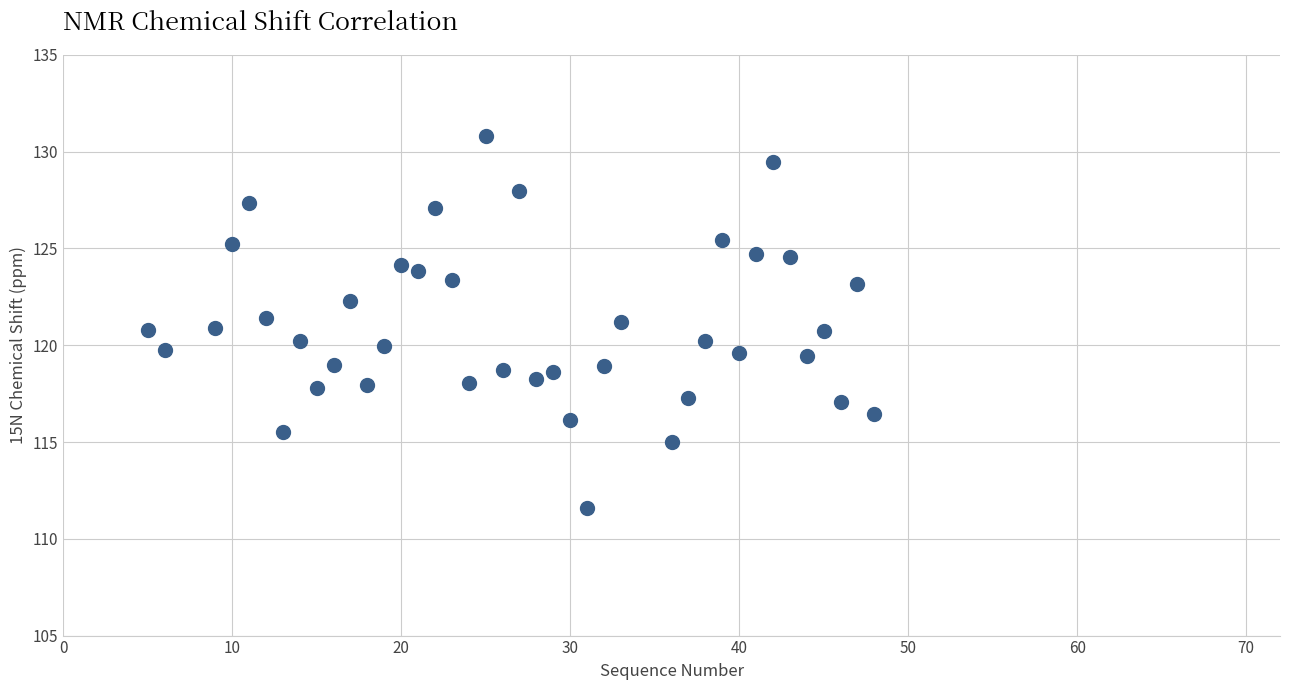

What is the range of Y values (max minus min)?

19.2